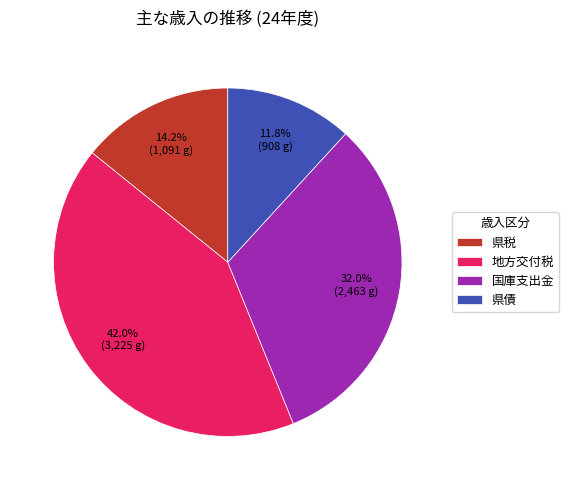

Which has a higher value, 県債 or 県税?

県税